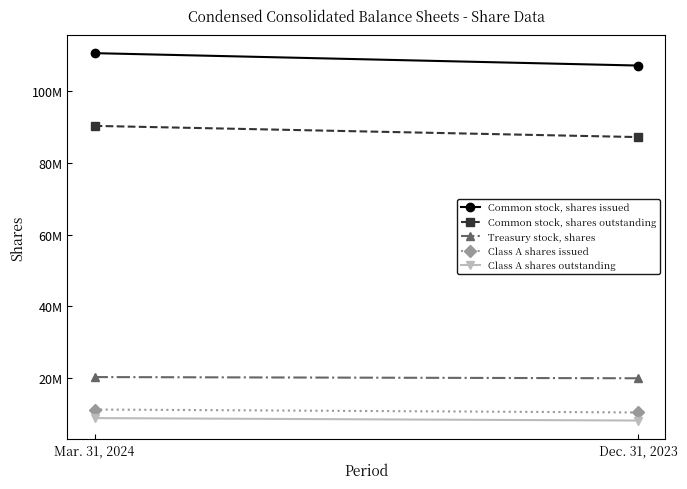

Reading right to left, extract all data points from this chart.

Common stock, shares issued: Dec. 31, 2023=107179827	Mar. 31, 2024=110636360
Common stock, shares outstanding: Dec. 31, 2023=87227481	Mar. 31, 2024=90349144
Treasury stock, shares: Dec. 31, 2023=19952346	Mar. 31, 2024=20287216
Class A shares issued: Dec. 31, 2023=10413993	Mar. 31, 2024=11237386
Class A shares outstanding: Dec. 31, 2023=8162266	Mar. 31, 2024=8842764